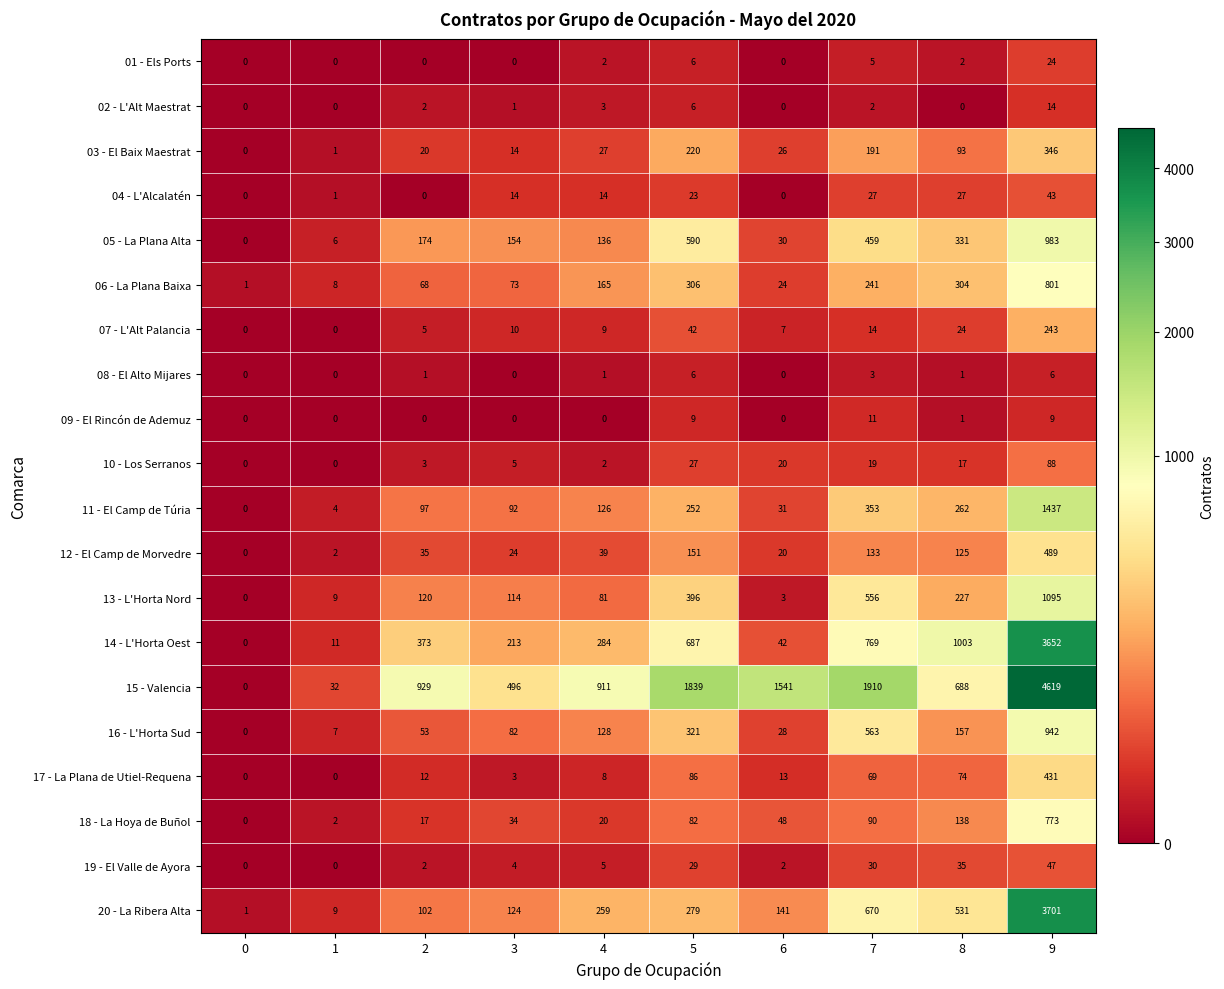

What is the average value of the 06 - La Plana Baixa series?

199